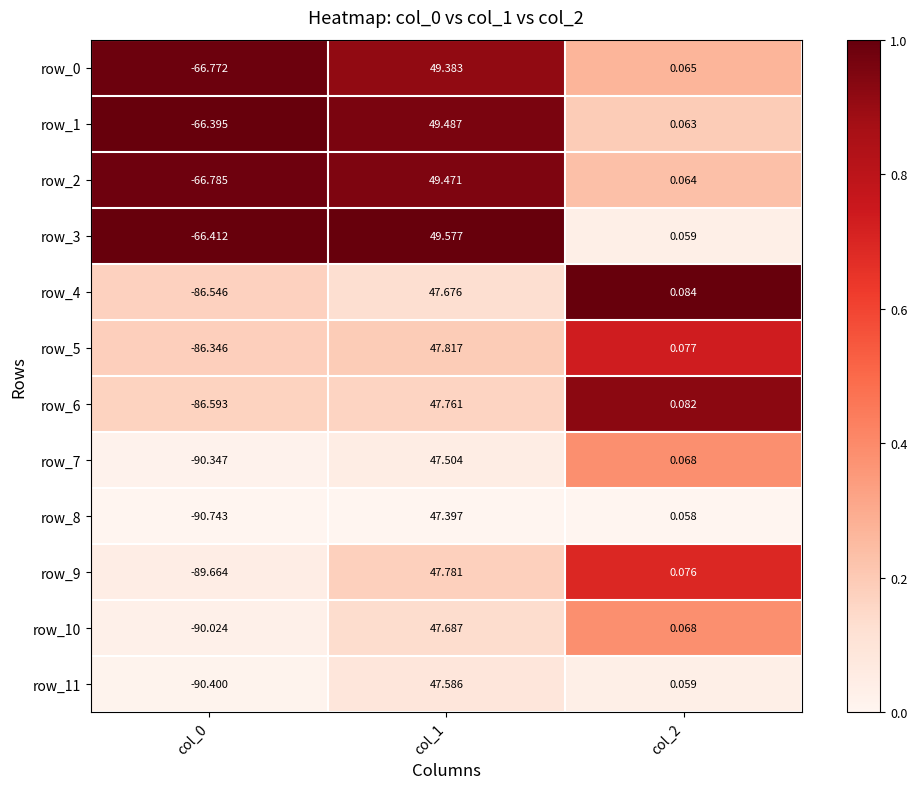

Count the number of categories in the chart.

3